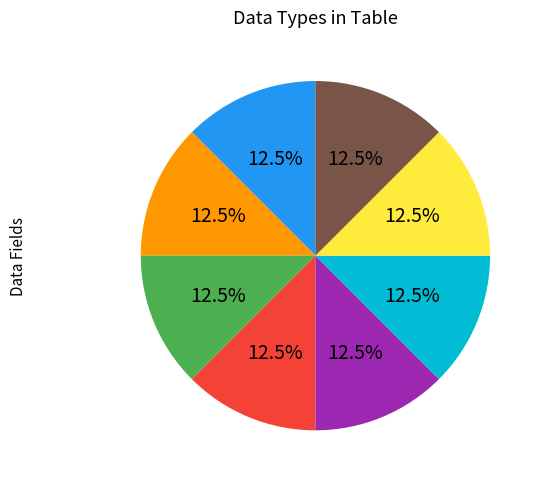

Does any single category account for the majority?

No